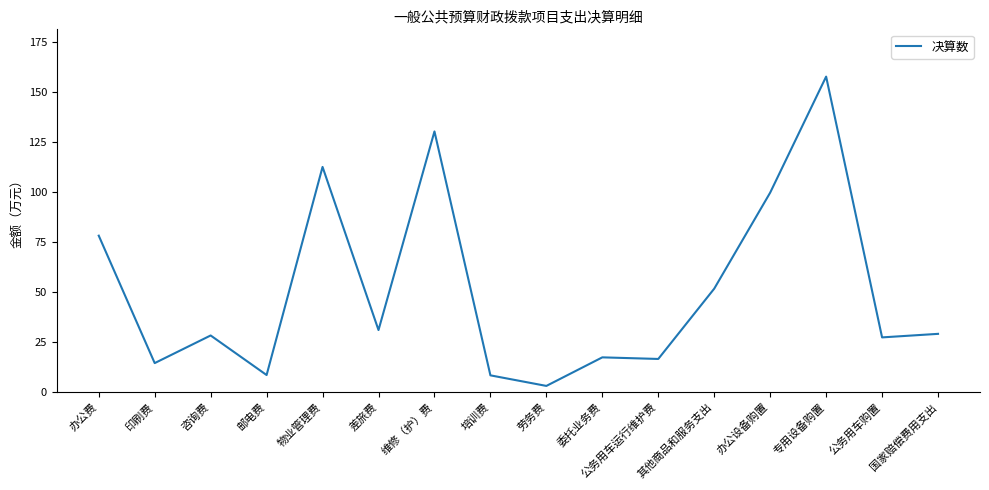

What is the difference between the maximum and minimum values?

154.5